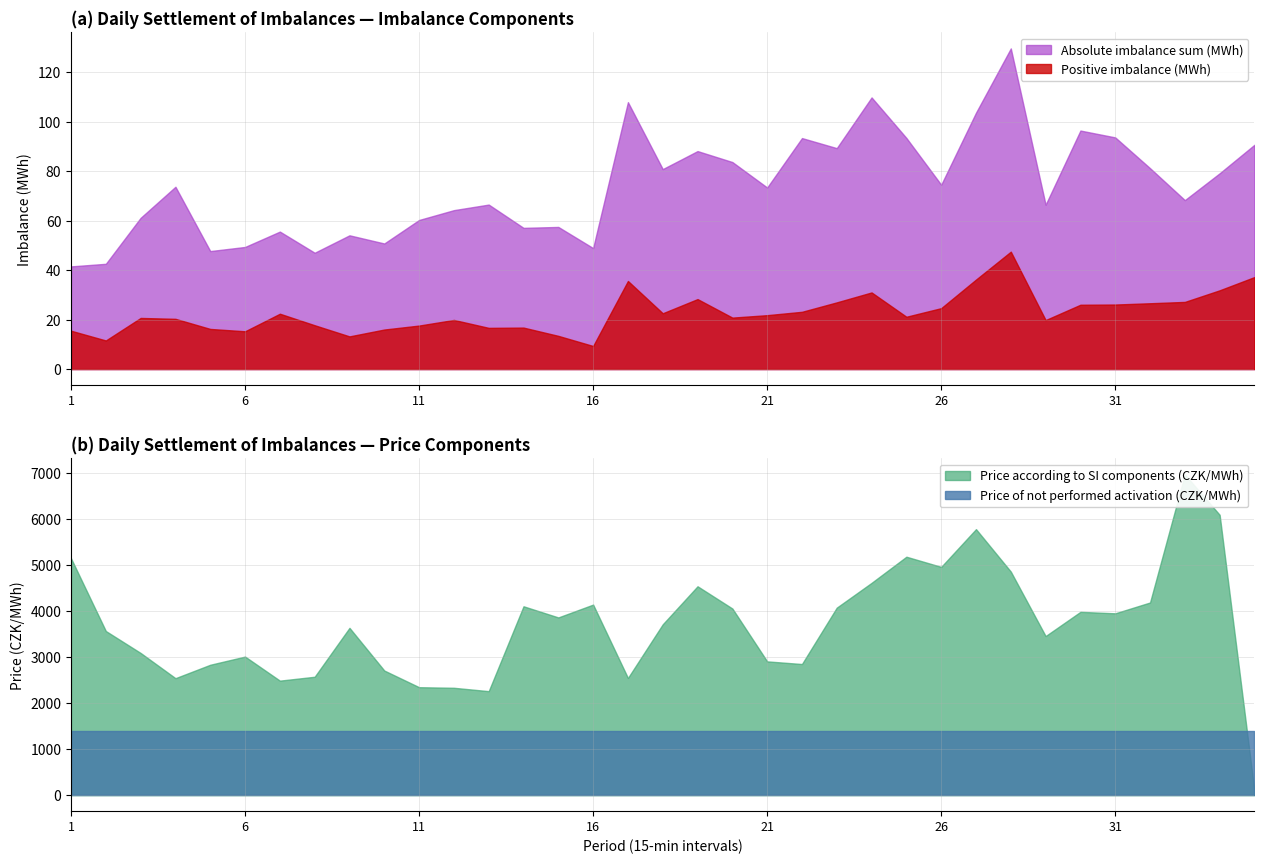

Reading left to right, list all the values displayed in this chart.

Absolute imbalance sum (MWh): 1=41.5	2=42.6	3=61.1	4=73.7	5=47.7	6=49.4	7=55.6	8=47.0	9=54.1	10=50.8	11=60.3	12=64.2	13=66.5	14=57.1	15=57.5	16=48.9	17=107.9	18=80.8	19=88.1	20=83.7	21=73.4	22=93.4	23=89.3	24=109.8	25=93.4	26=74.5	27=103.6	28=129.6	29=66.4	30=96.4	31=93.6	32=81.2	33=68.3	34=79.1	35=90.7
Positive imbalance (MWh): 1=15.5	2=11.6	3=20.7	4=20.3	5=16.2	6=15.3	7=22.4	8=17.7	9=13.2	10=16.0	11=17.6	12=19.9	13=16.7	14=16.8	15=13.4	16=9.3	17=35.6	18=22.6	19=28.3	20=20.8	21=21.8	22=23.1	23=27.0	24=31.0	25=21.2	26=24.6	27=36.2	28=47.5	29=19.8	30=26.0	31=26.1	32=26.6	33=27.1	34=31.8	35=37.2
Price according to SI components (CZK/MWh): 1=5149.6	2=3568.2	3=3090.9	4=2543.1	5=2834.7	6=3012.6	7=2489.3	8=2574.0	9=3637.2	10=2709.0	11=2346.8	12=2333.9	13=2260.9	14=4106.1	15=3863.8	16=4142.8	17=2547.3	18=3714.5	19=4541.3	20=4057.8	21=2908.2	22=2850.6	23=4076.8	24=4615.7	25=5183.8	26=4962.8	27=5783.5	28=4860.3	29=3458.9	30=3985.2	31=3953.3	32=4188.6	33=6971.8	34=6095.1	35=89.6
Price of not performed activation (CZK/MWh): 1=1384.3	2=1384.3	3=1384.3	4=1384.3	5=1384.3	6=1384.3	7=1384.3	8=1384.3	9=1384.3	10=1384.3	11=1384.3	12=1384.3	13=1384.3	14=1384.3	15=1384.3	16=1384.3	17=1384.3	18=1384.3	19=1384.3	20=1384.3	21=1384.3	22=1384.3	23=1384.3	24=1384.3	25=1384.3	26=1384.3	27=1384.3	28=1384.3	29=1384.3	30=1384.3	31=1384.3	32=1384.3	33=1384.3	34=1384.3	35=1384.3